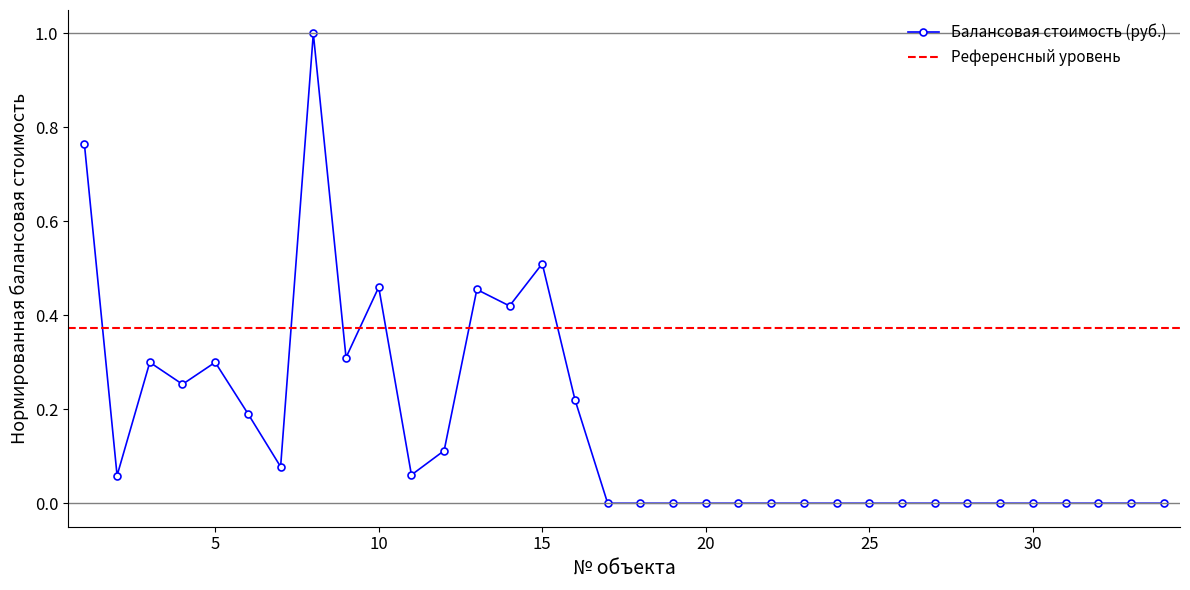

The chart shows a value of 0.0 at 19. True or false?

True